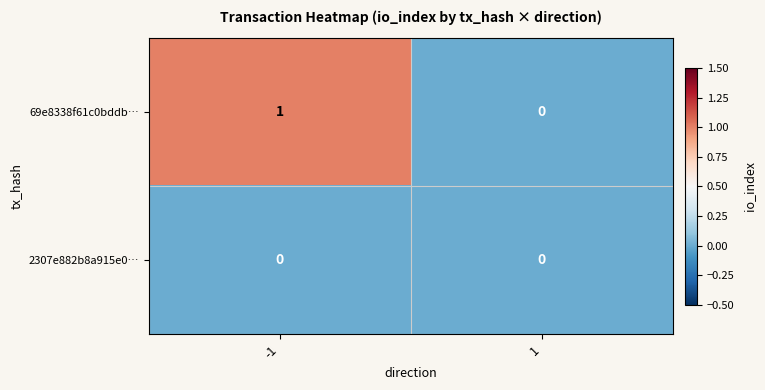

What is the total value across all series at -1?

1